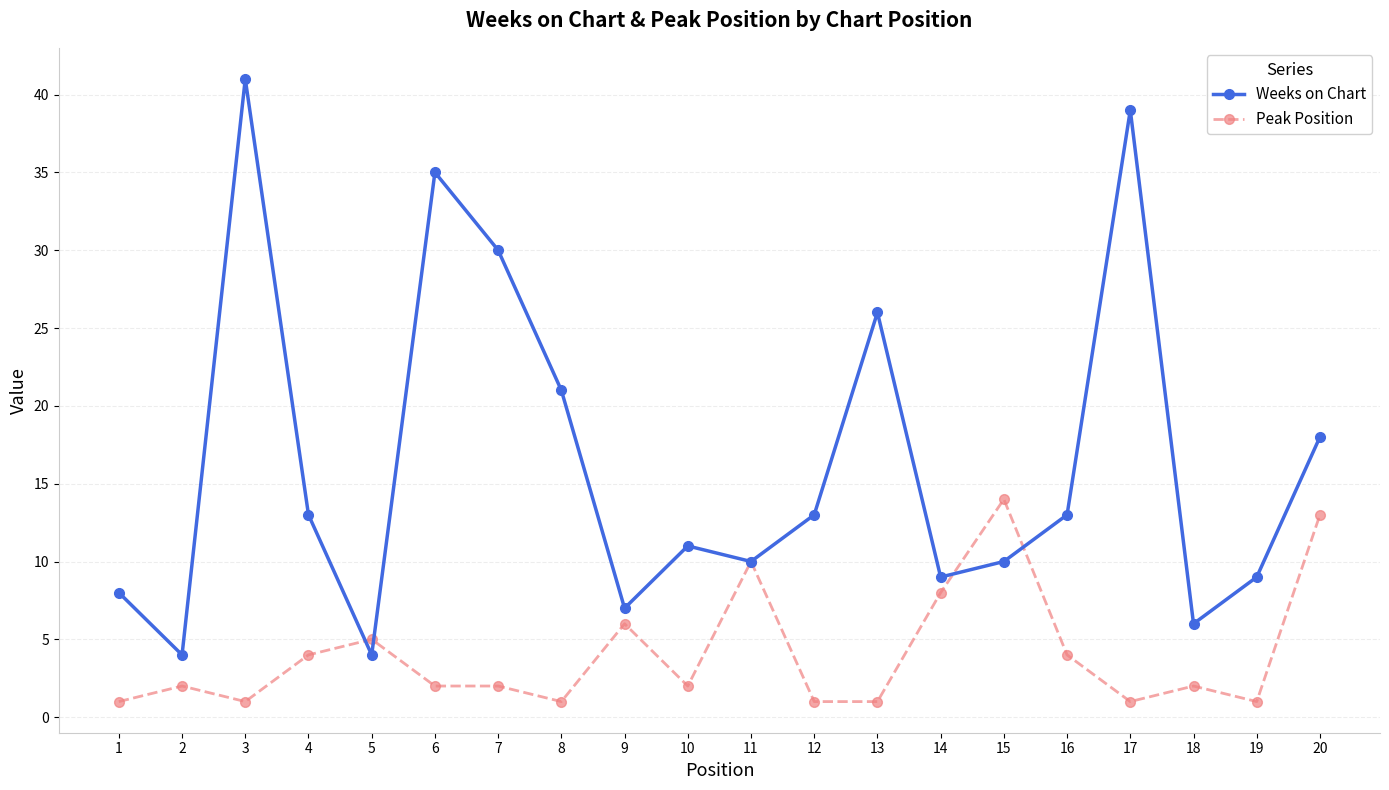

What is the difference between the maximum and second lowest values in the Weeks on Chart series?

37